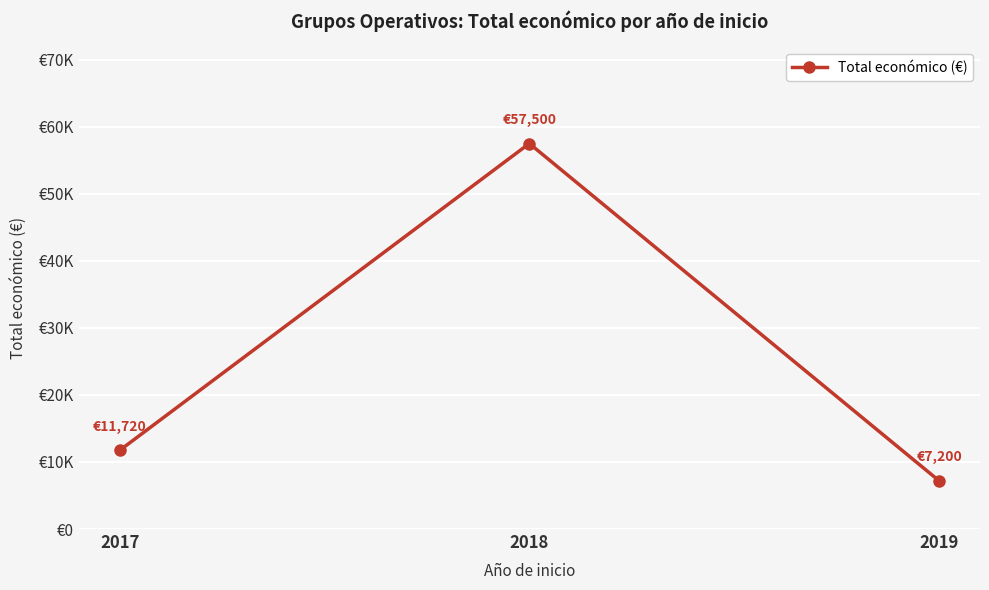

Is this an area chart (filled region under the line)?

No